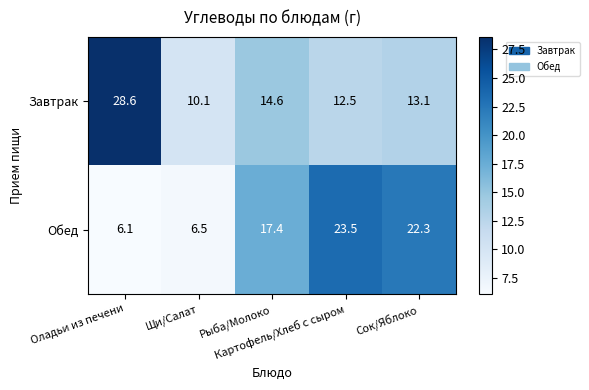

What is the spread (max minus min) of values at Оладьи из печени?

22.5